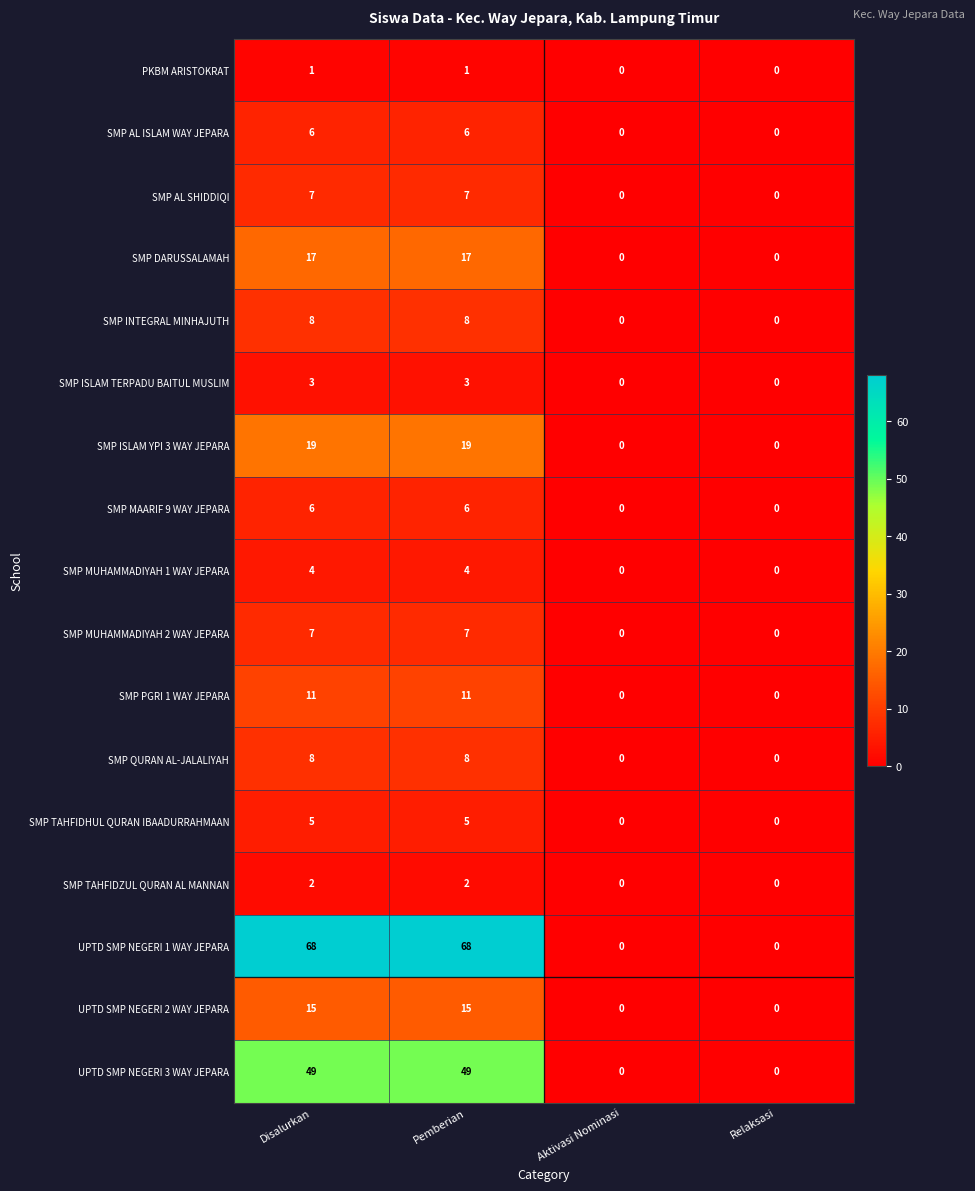

What is the greatest value displayed?

68